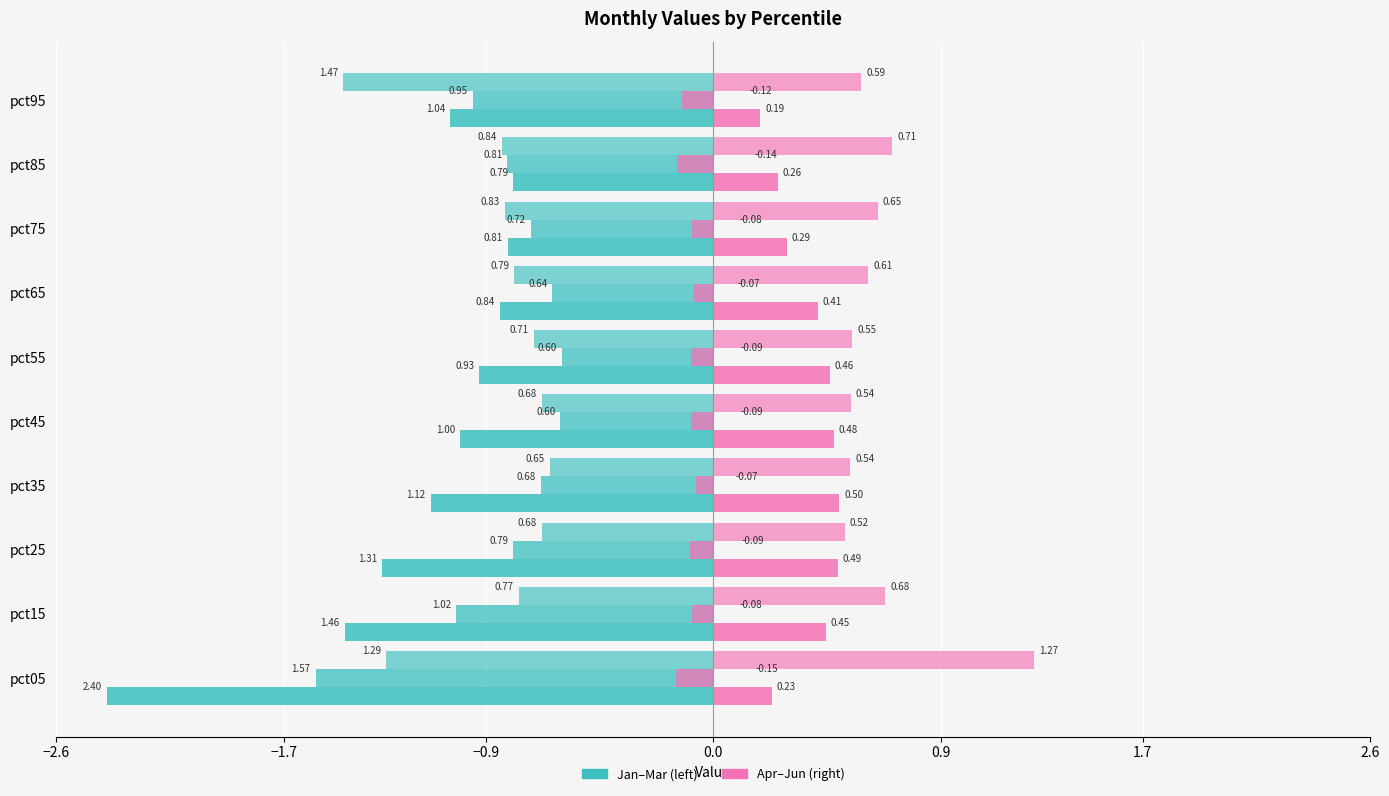

How many data points does each series have?

10